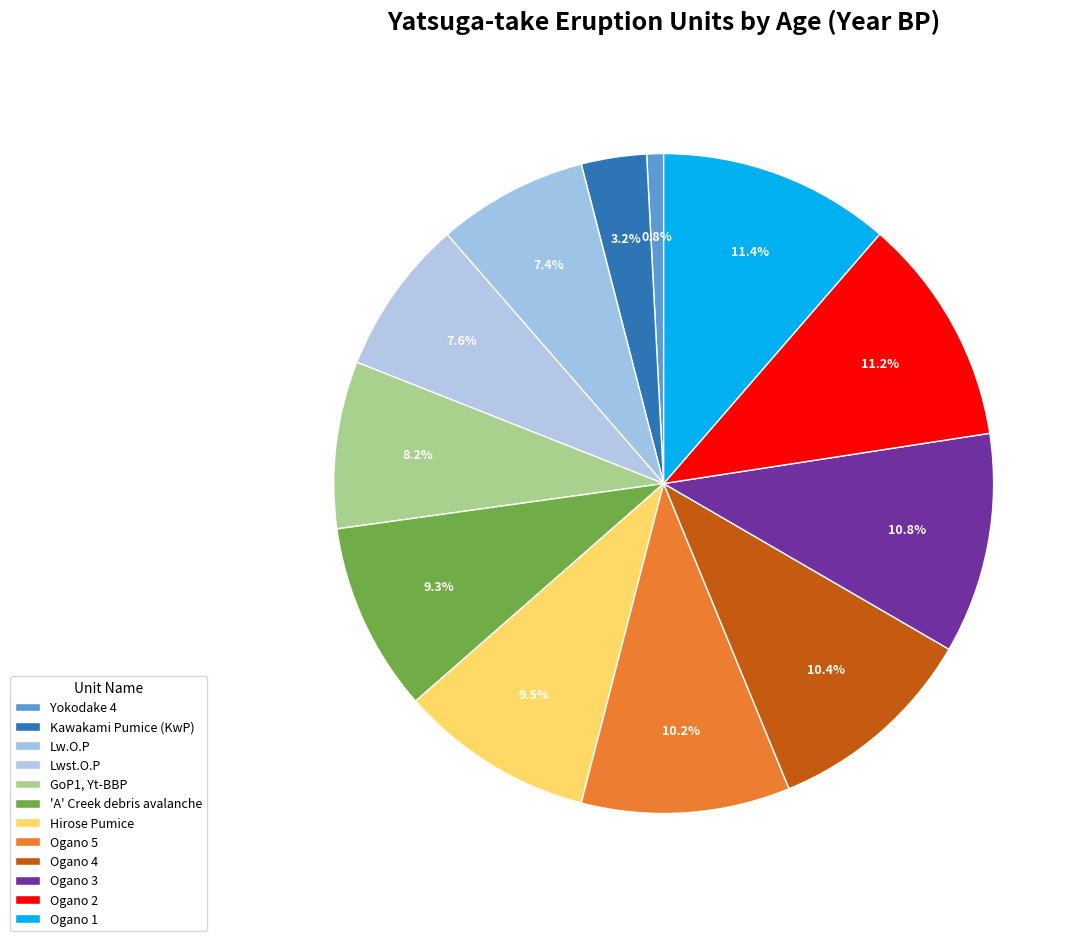

Between Yokodake 4 and 'A' Creek debris avalanche, which is larger?

'A' Creek debris avalanche